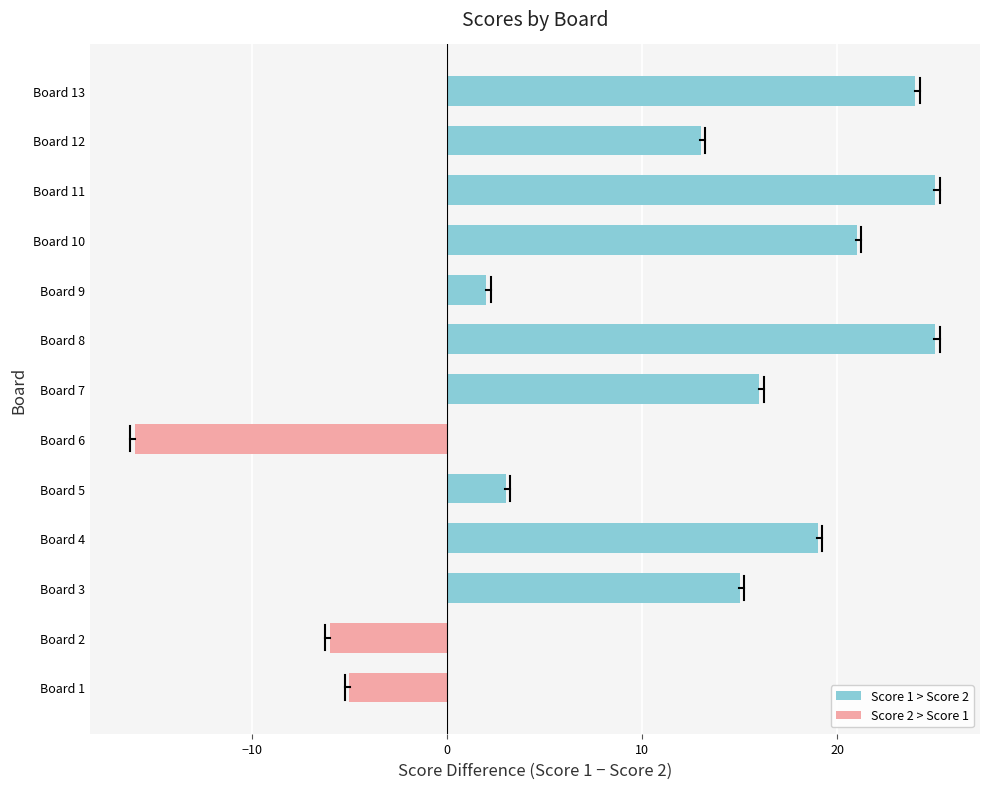

Is it true that the value at Board 4 is 19?

True